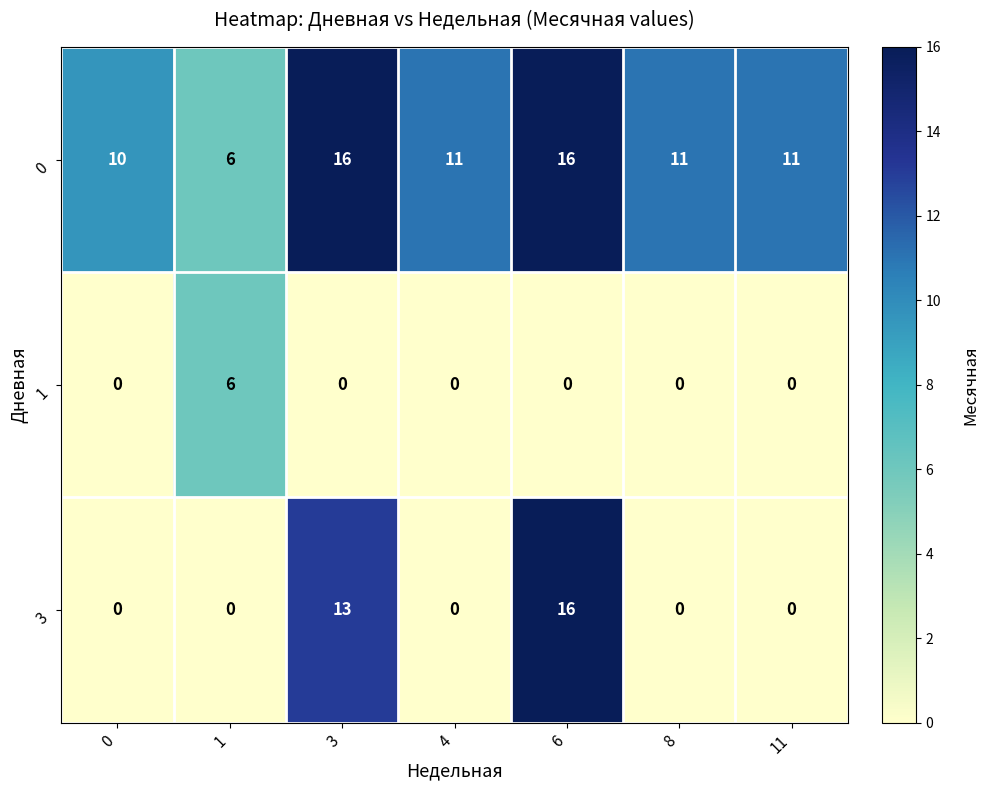

Rank the series by their average value, from highest to lowest.

0, 3, 1